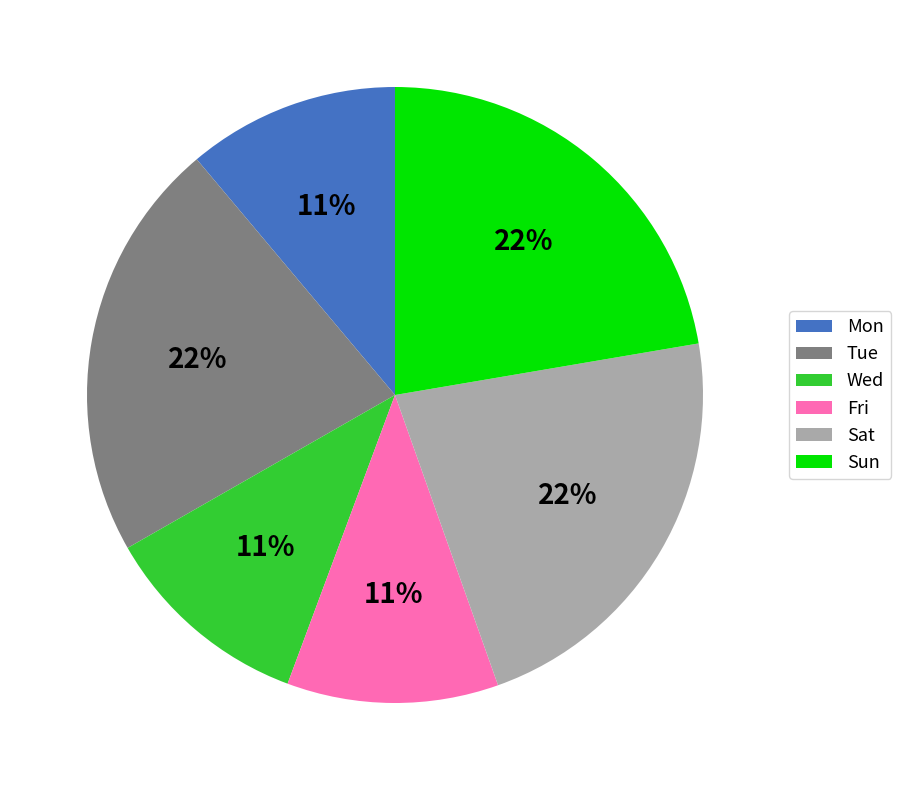

Is it true that Tue is 36% of the pie?

False